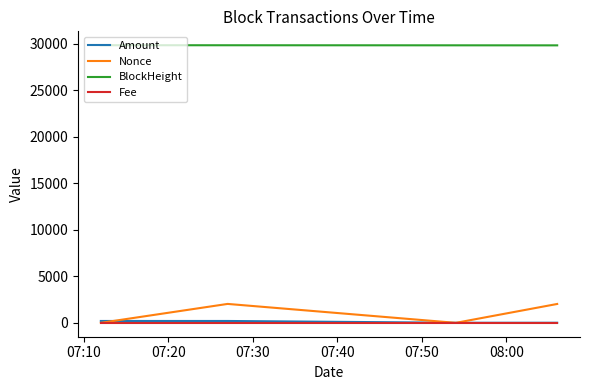

Does the chart display data point markers on the line(s)?

No